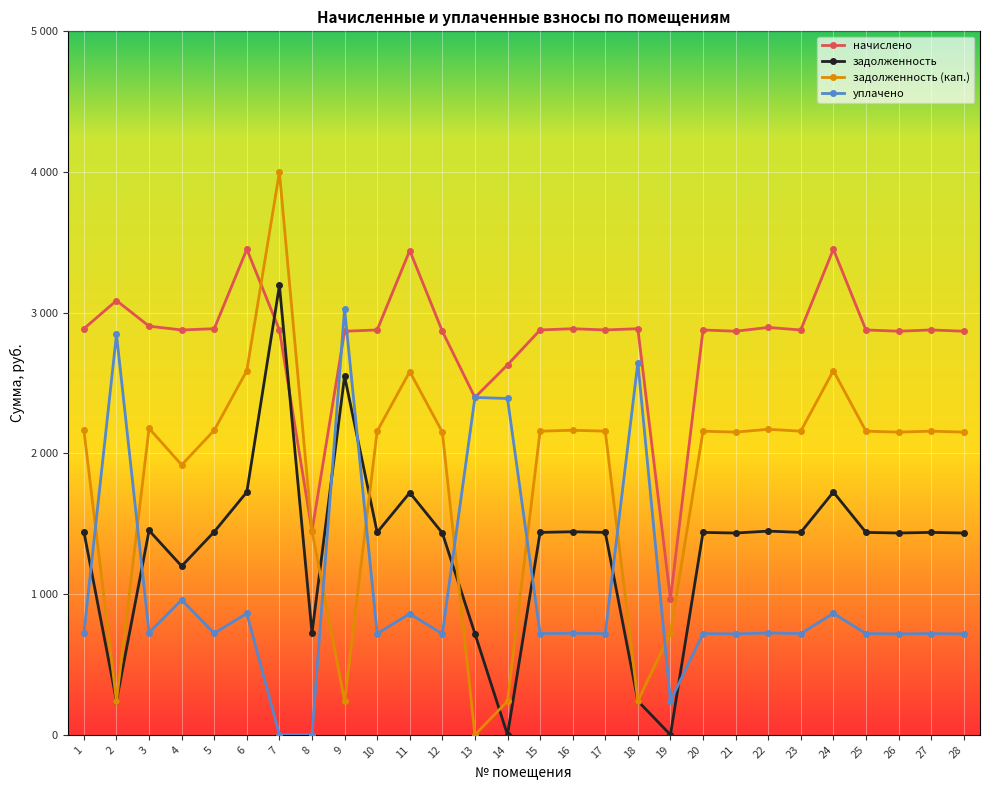

At which category does the chart reach its minimum across all series?

14